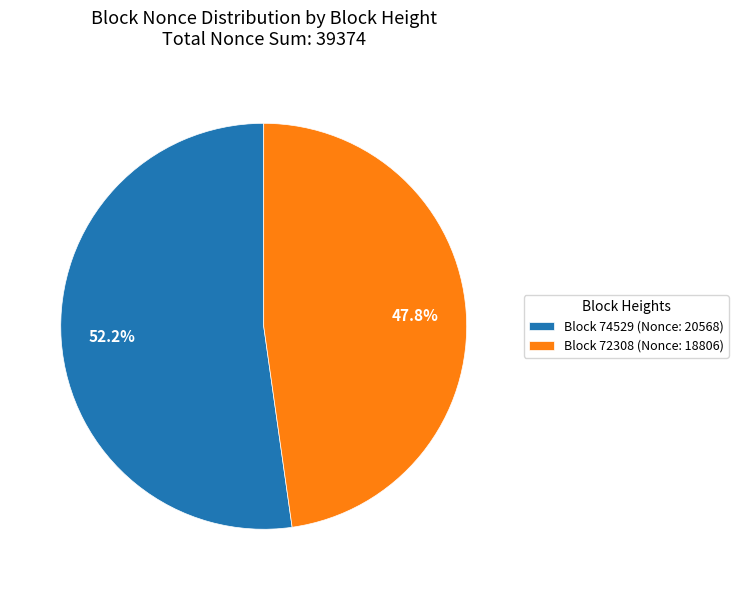

How many segments does this pie chart have?

2